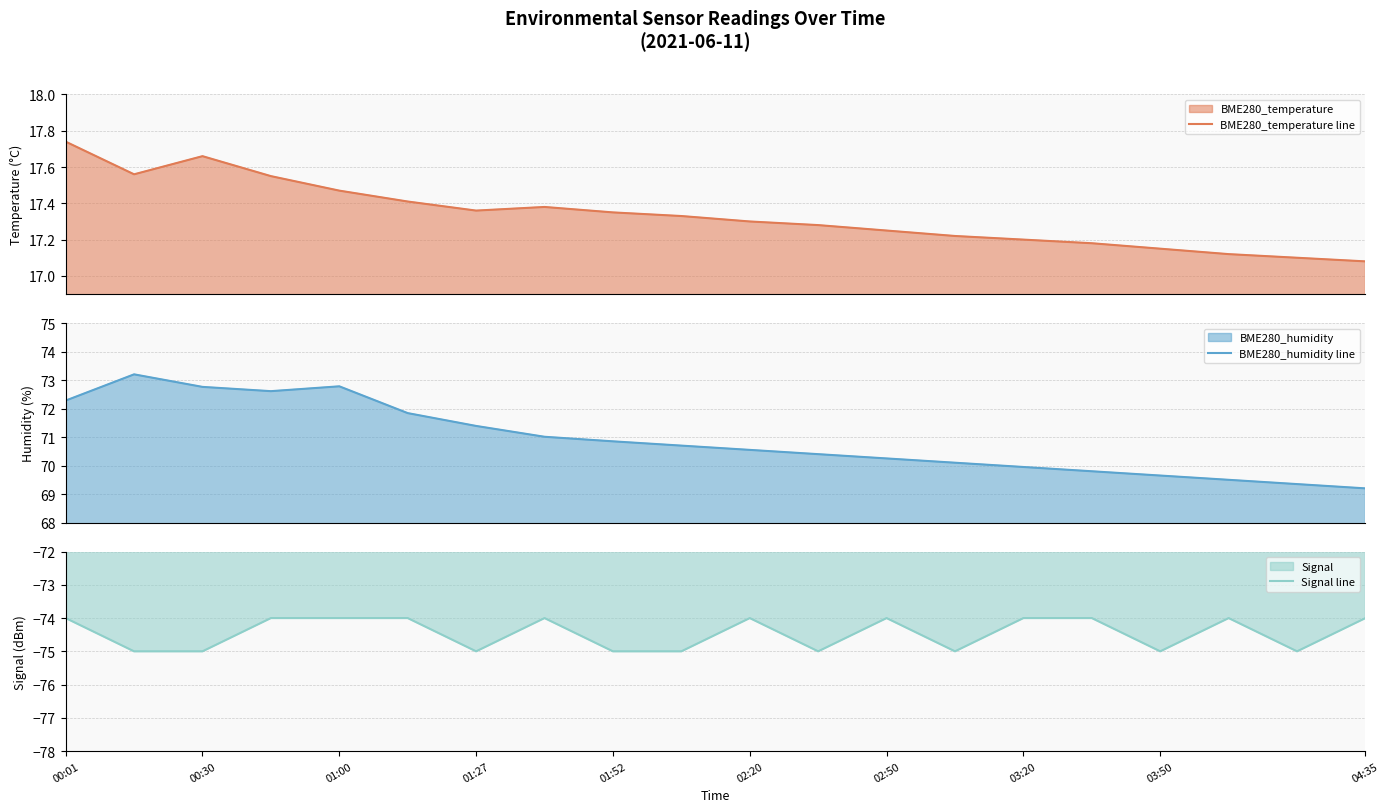

True or false: Signal line and BME280_temperature line intersect in this chart.

False